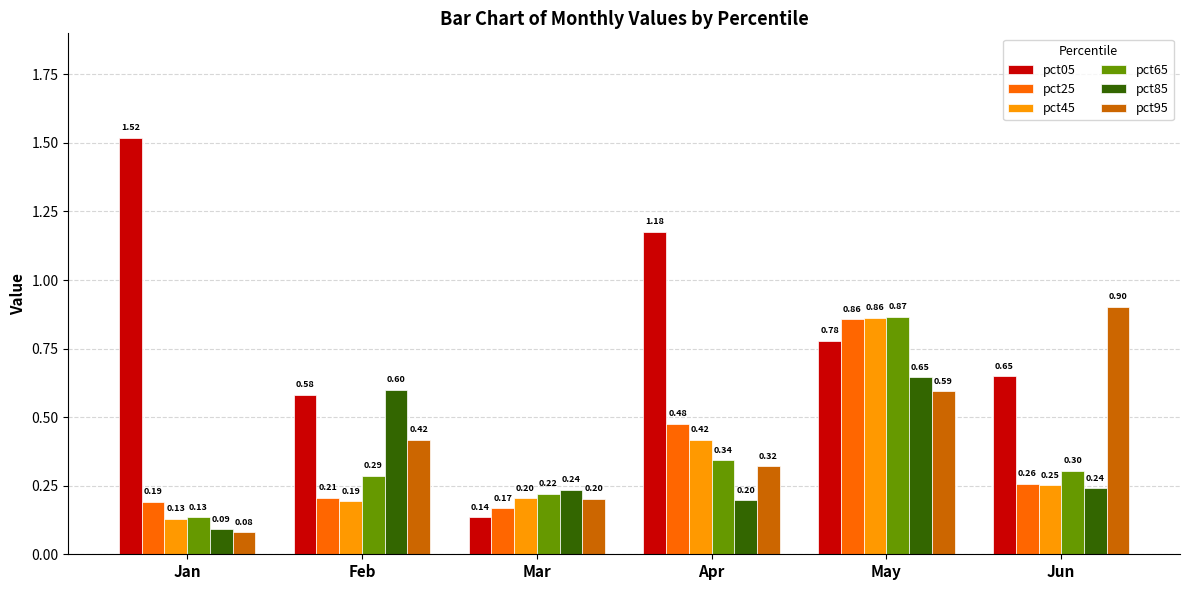

At which label does pct65 reach its peak?

May